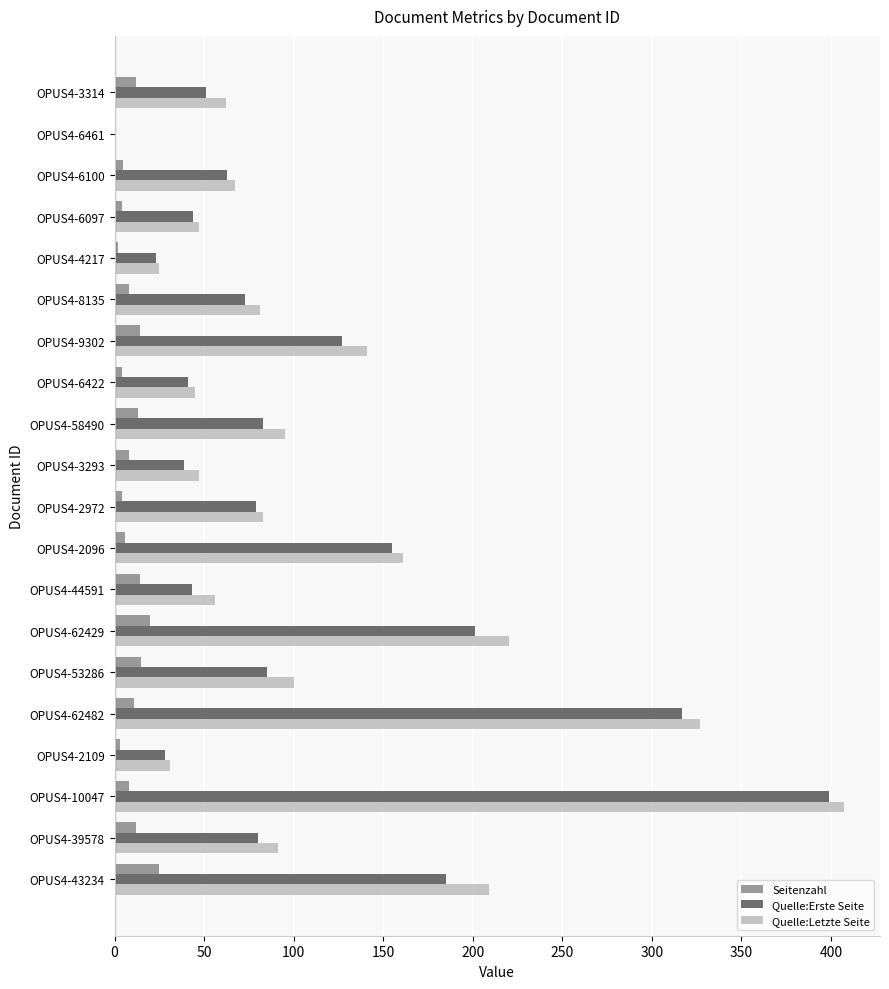

Which series changed the most between OPUS4-4217 and OPUS4-8135?

Quelle:Letzte Seite